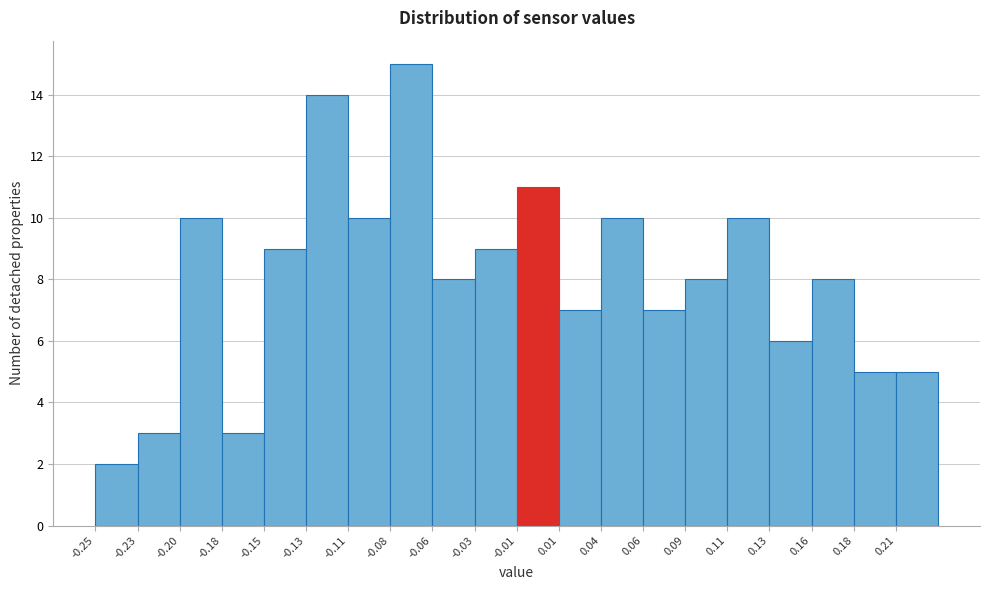

Reading left to right, transcribe this chart: for each bar, give the range it covers on the x-axis and its height. Neither the bar edges nor the heights are printed on the chart, so give them approximately, as read against the axes.

-0.250 to -0.226: 2
-0.226 to -0.202: 3
-0.202 to -0.178: 10
-0.178 to -0.154: 3
-0.154 to -0.130: 9
-0.130 to -0.106: 14
-0.106 to -0.082: 10
-0.082 to -0.058: 15
-0.058 to -0.034: 8
-0.034 to -0.010: 9
-0.010 to 0.014: 11
0.014 to 0.038: 7
0.038 to 0.062: 10
0.062 to 0.086: 7
0.086 to 0.110: 8
0.110 to 0.134: 10
0.134 to 0.158: 6
0.158 to 0.182: 8
0.182 to 0.206: 5
0.206 to 0.230: 5